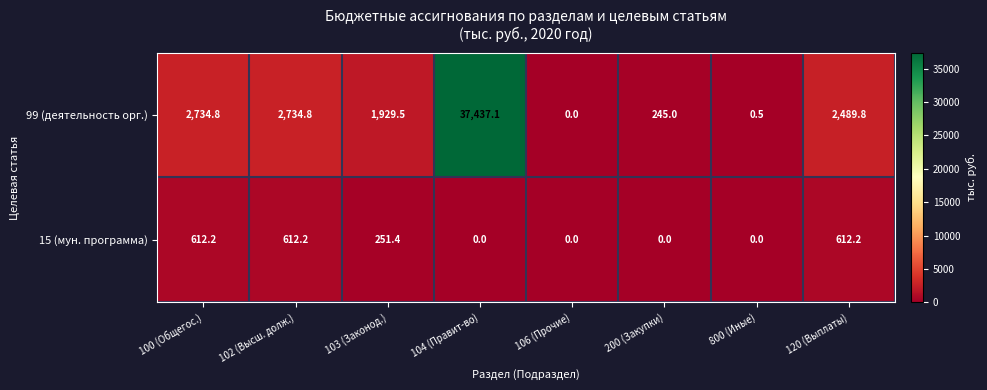

Which series changed the most between 102 (Высш. долж.) and 200 (Закупки)?

99 (деятельность орг.)